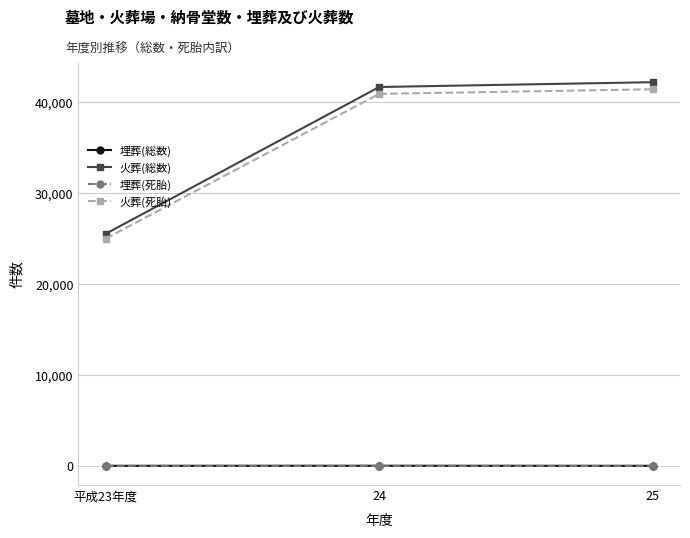

Which series has the largest range (max minus min)?

火葬(総数)